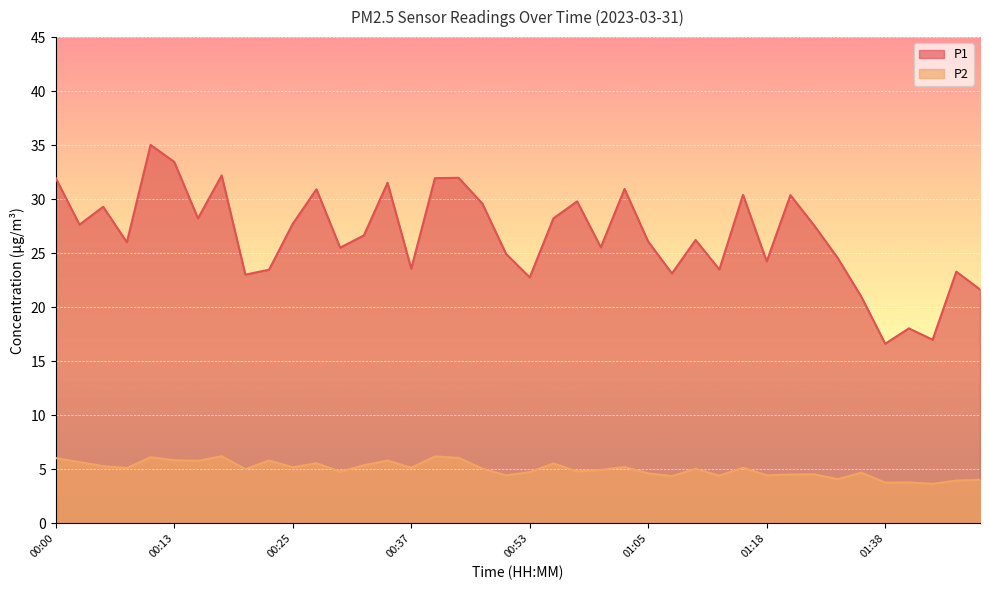

What is the difference between the maximum and minimum values in the P2 series?

2.5